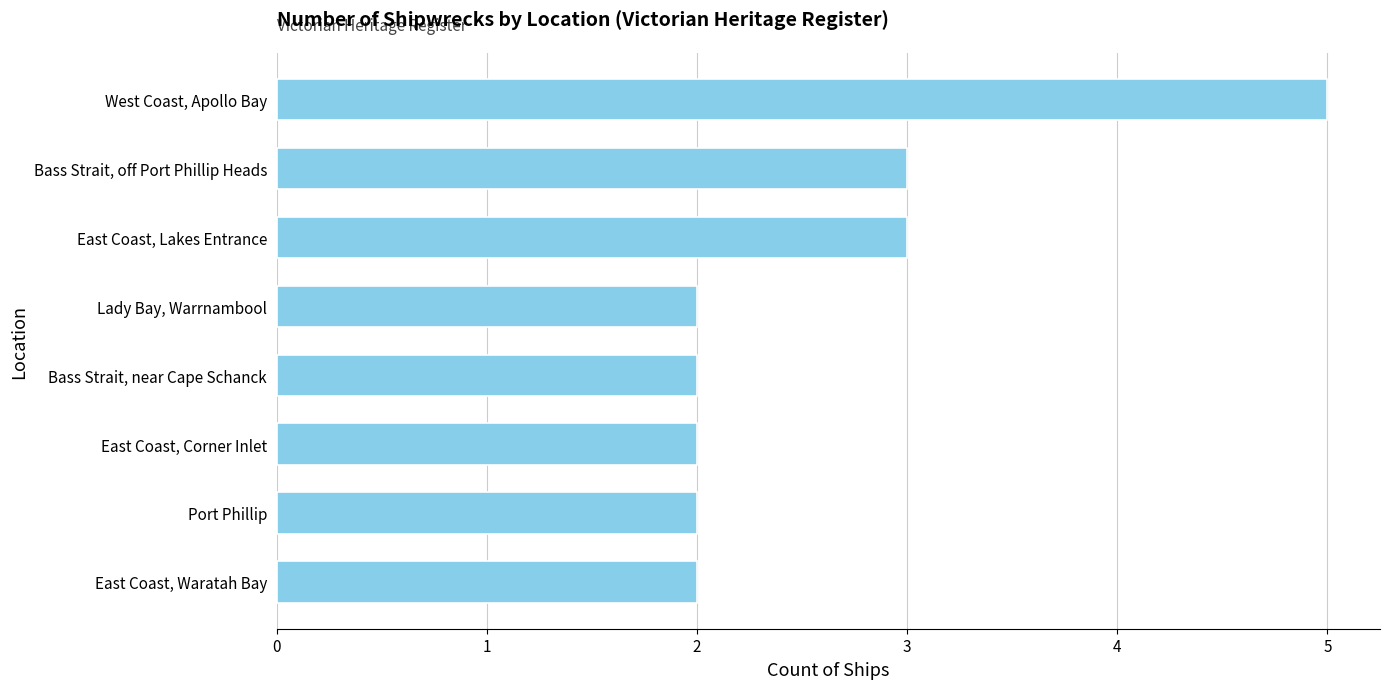

Are the bars horizontal?

Yes